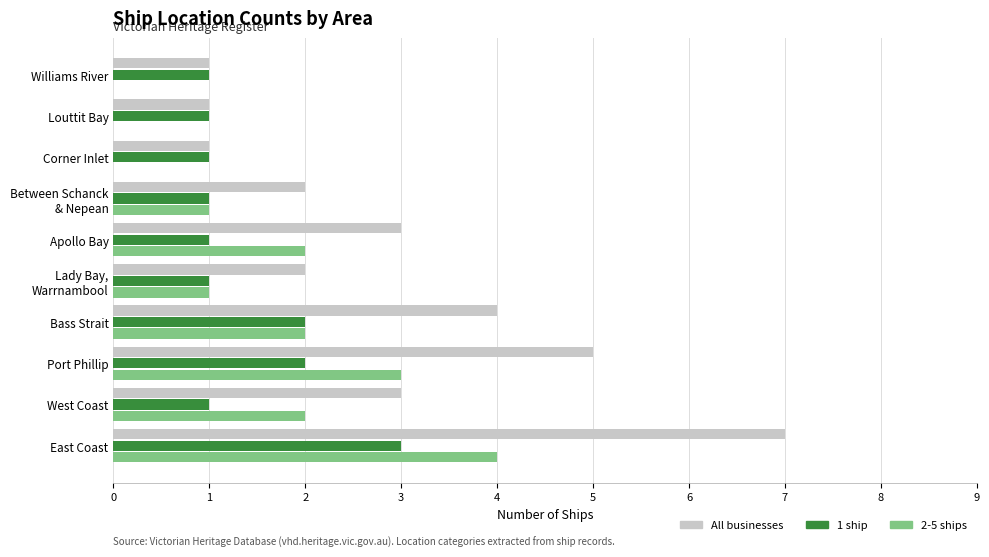

What is the total value across all series at Apollo Bay?

6